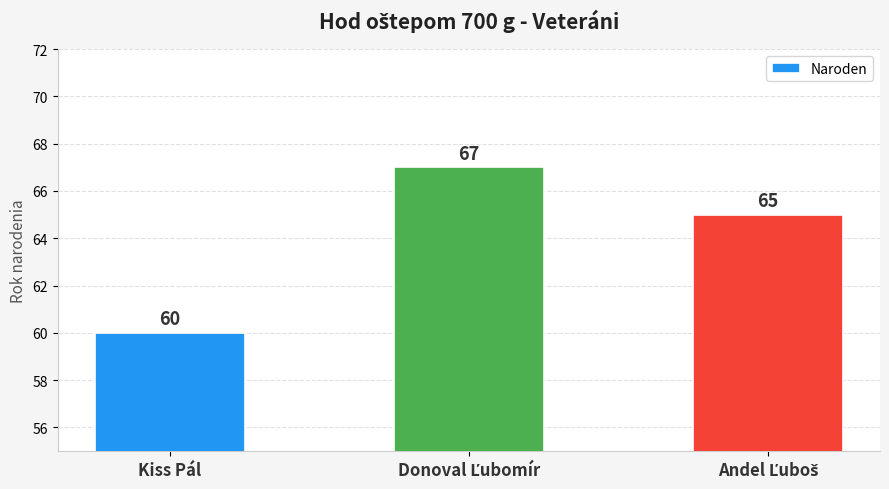

Reading left to right, list all the values displayed in this chart.

60	67	65